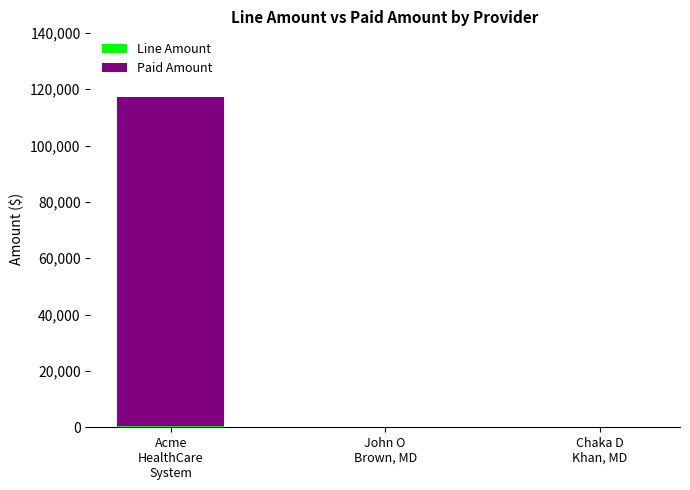

At which category is the sum across all series the highest?

Acme
HealthCare
System